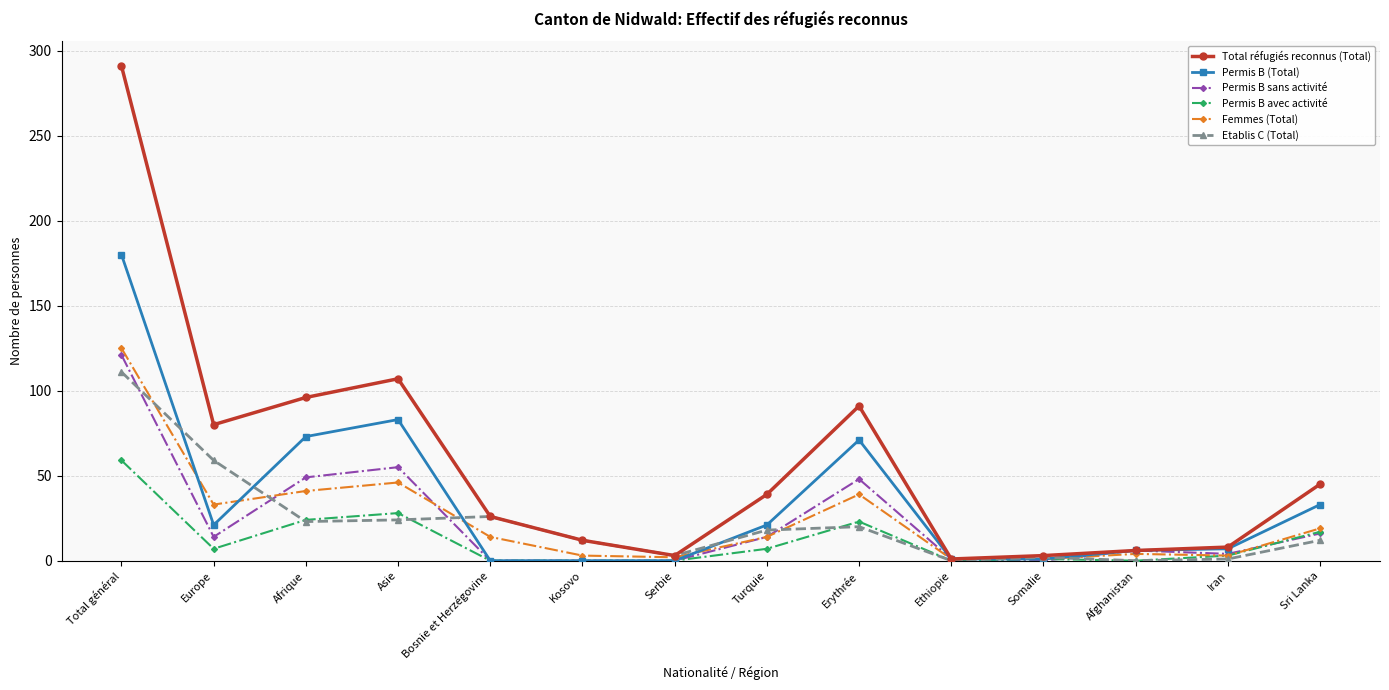

The Permis B avec activité series shows 23 at Erythrée. True or false?

True